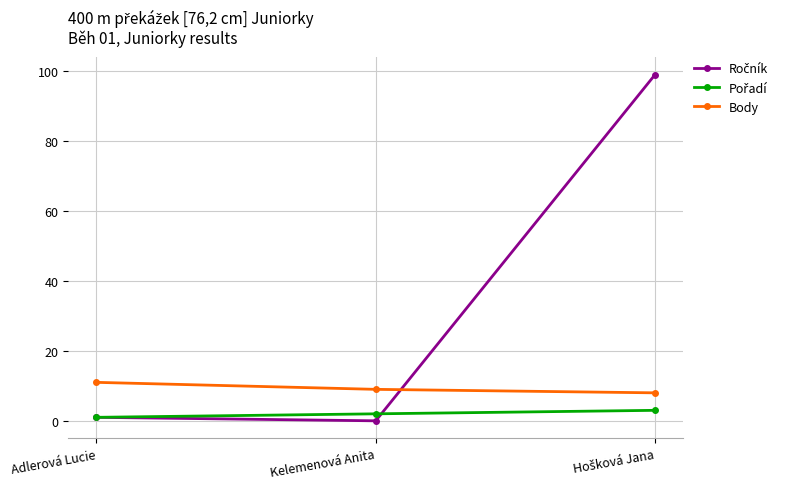

Does the chart have visible grid lines?

Yes